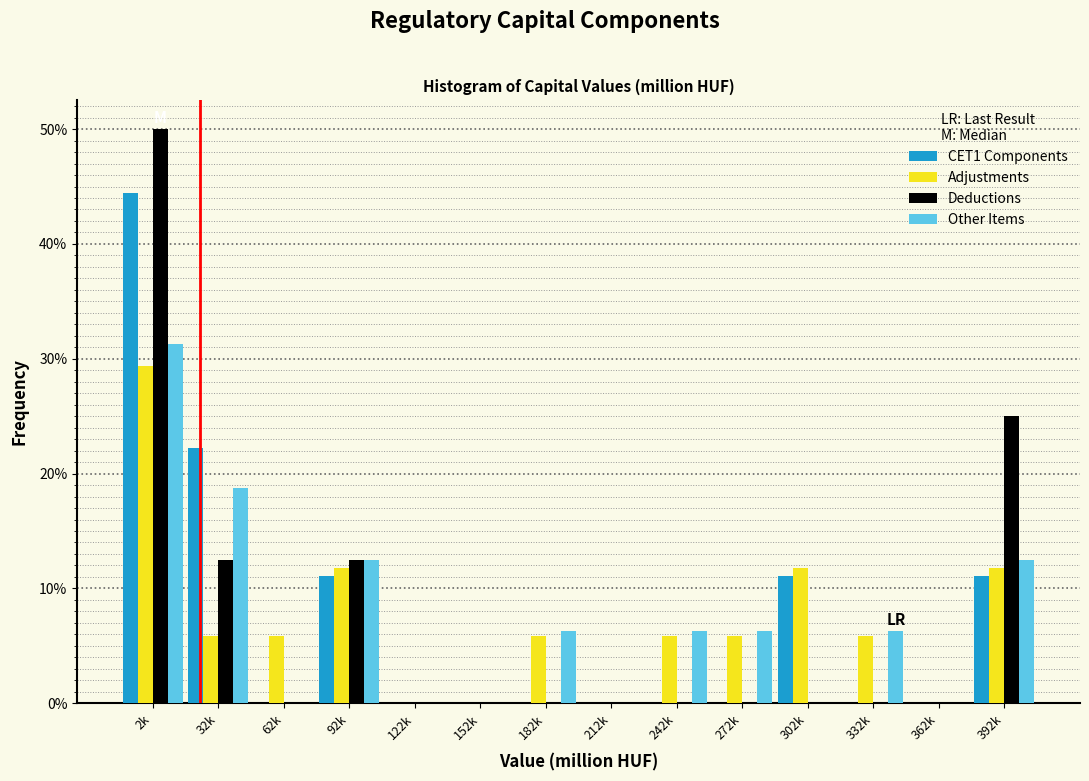

What is the sum of the Adjustments values at 242k and 152k?

5.9